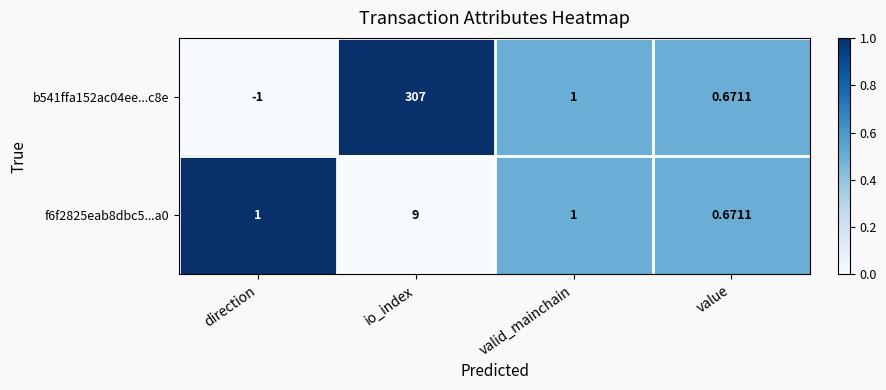

Which category has the highest value across all series?

io_index